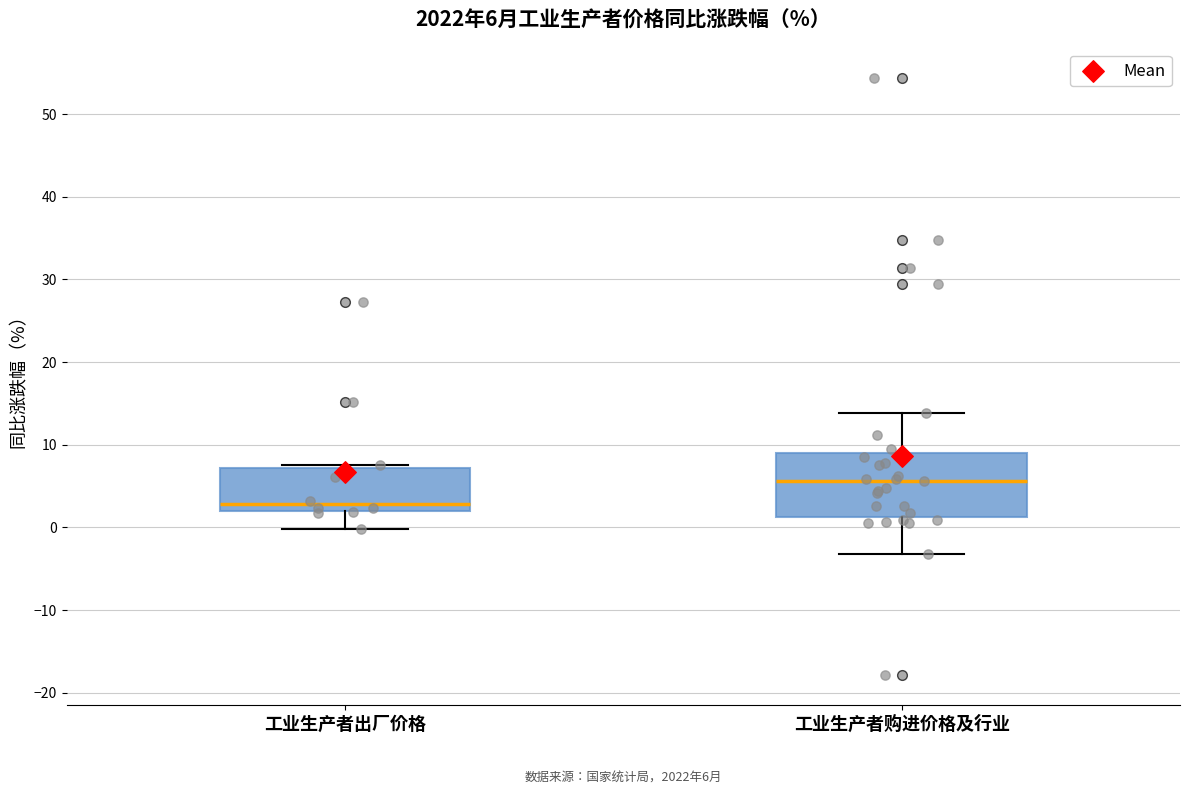

Which box has the highest median line?

工业生产者购进价格及行业